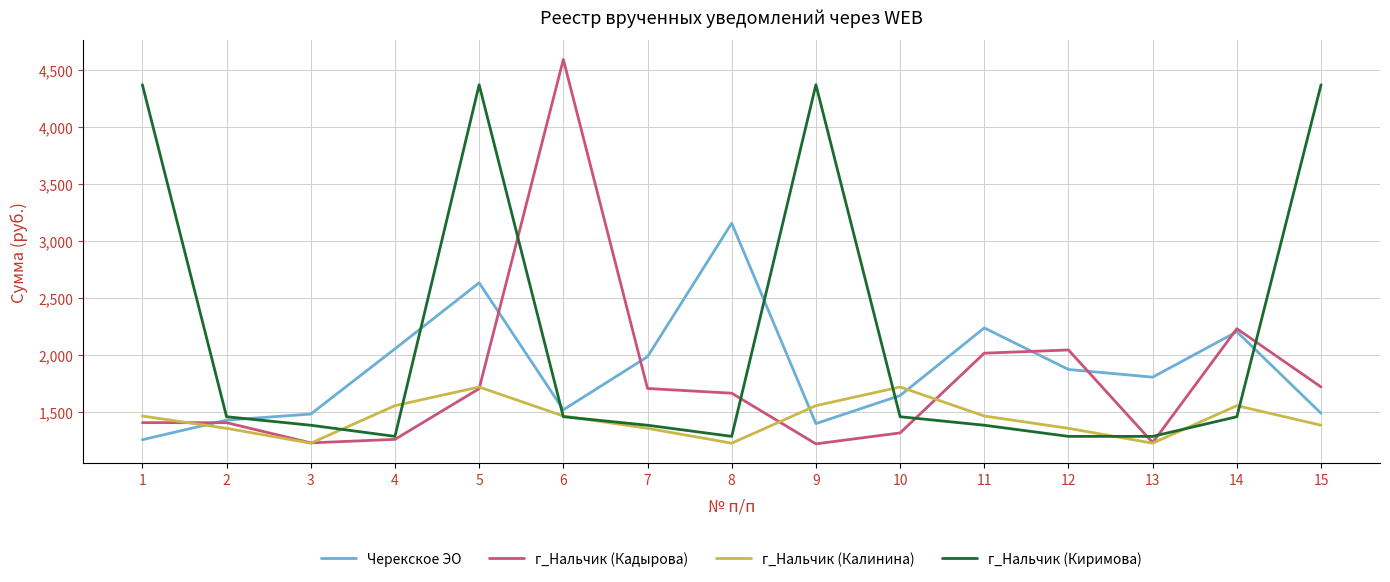

What is the spread (max minus min) of values at 9?

3151.6